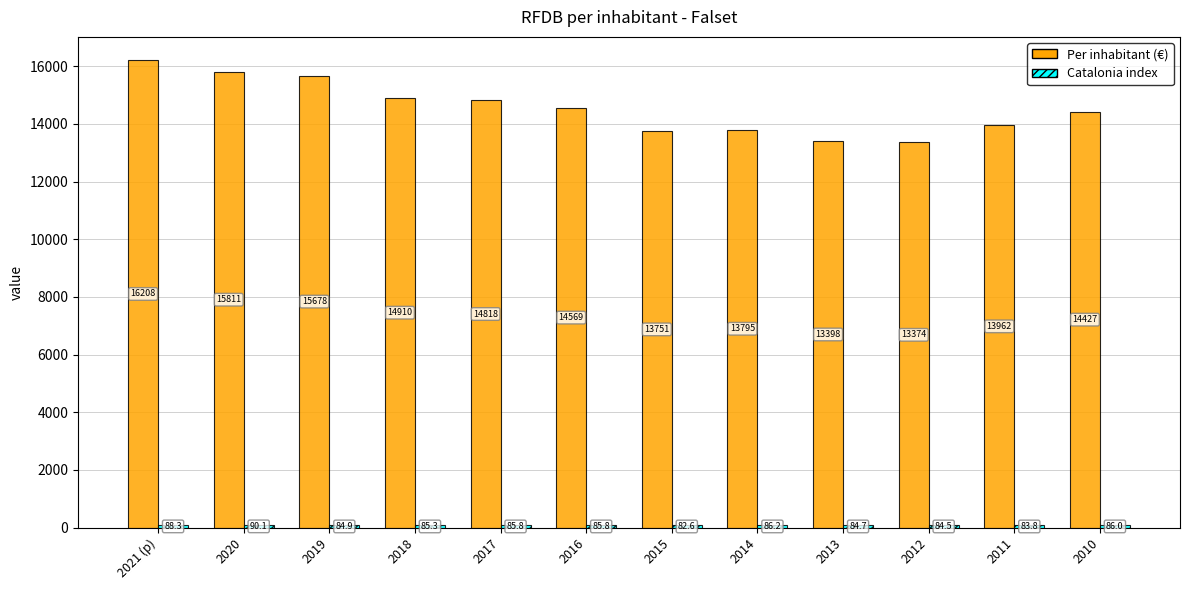

True or false: Per inhabitant (€) has a value of 16208.0 at 2021 (p).

True